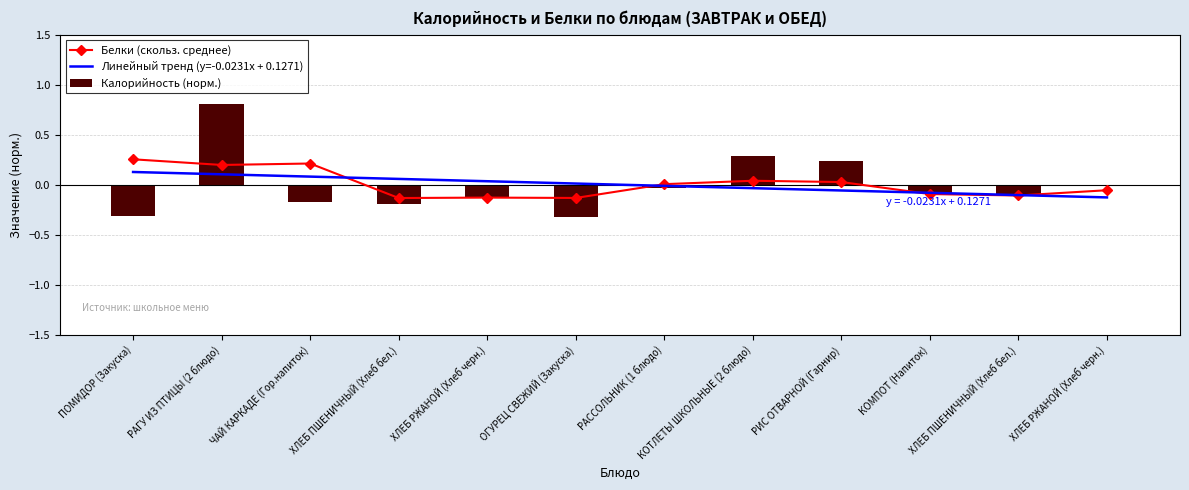

Does the chart contain any negative values?

Yes